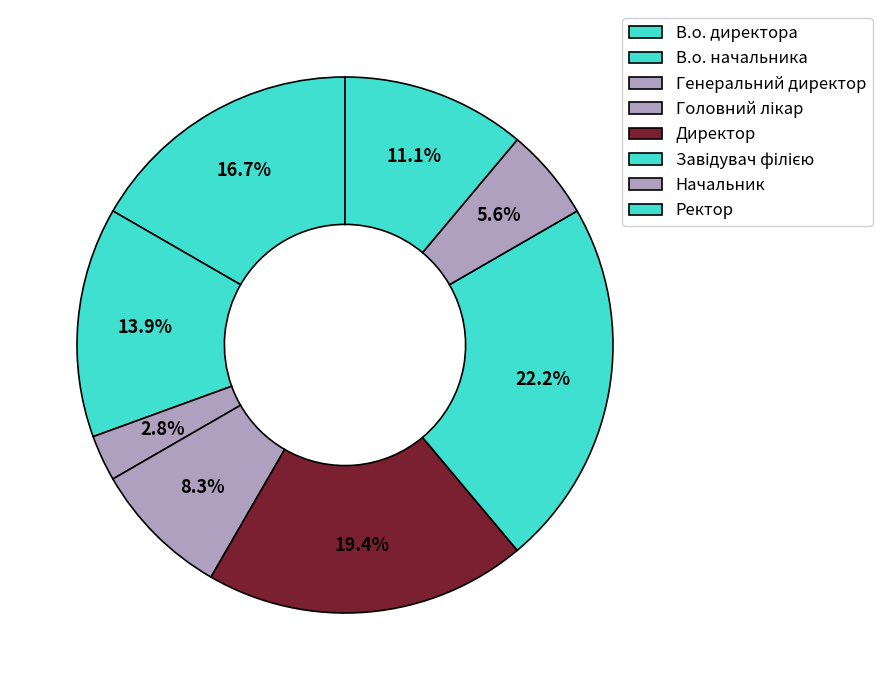

Which has a higher value, В.о. директора or Начальник?

В.о. директора